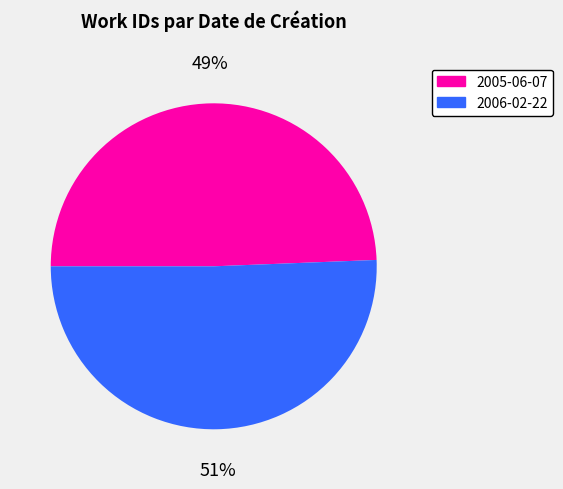

What is the ratio of the value at 2005-06-07 to the value at 2006-02-22?

1.0